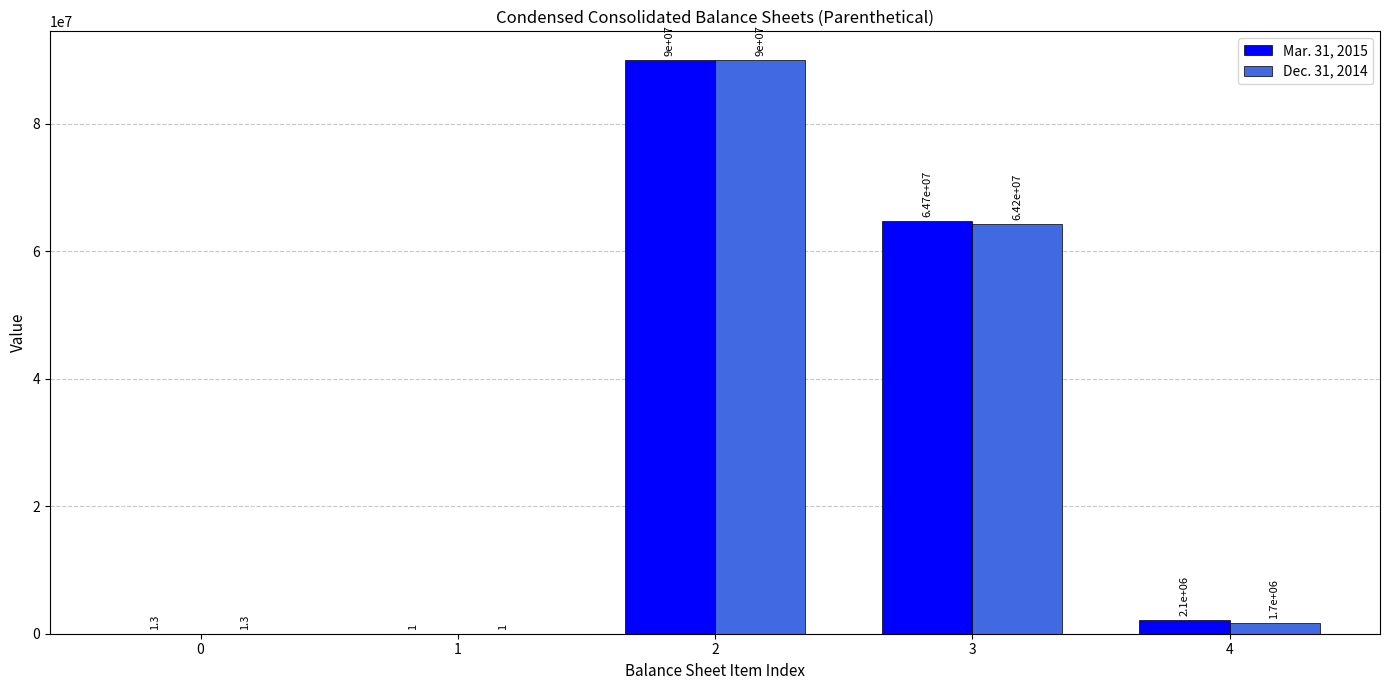

What is the total value across all series at 4?

3800000.0